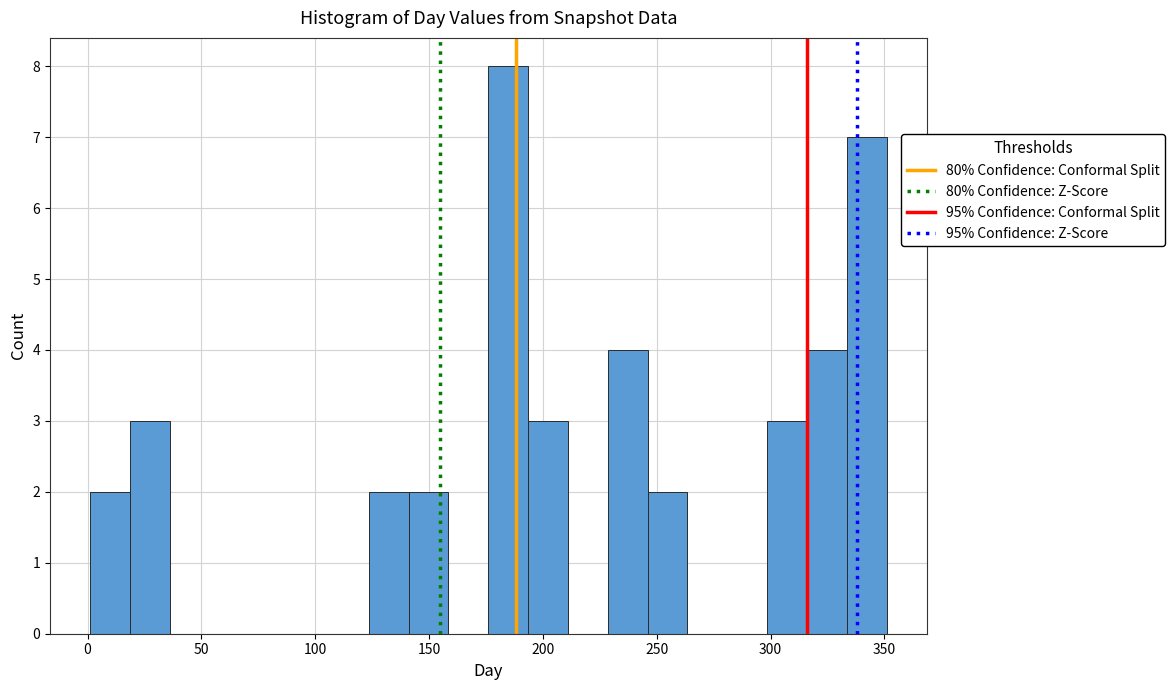

Around what value on the x-axis is the tallest bar? Give the approximate position of its centre, as read against the axis.

185